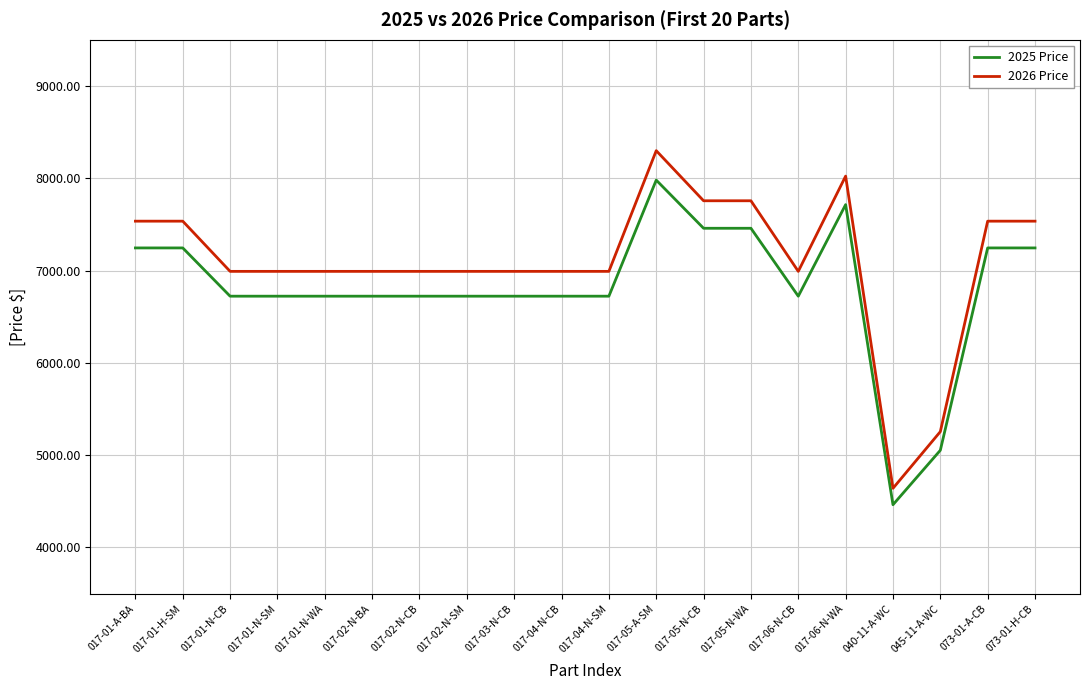

What are all the series names shown in the legend?

2025 Price, 2026 Price